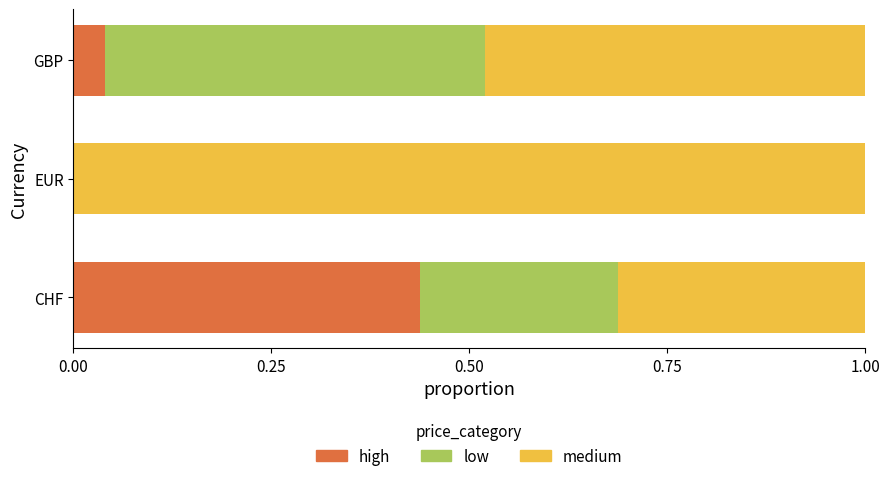

What is the total value across all series at CHF?

1.0